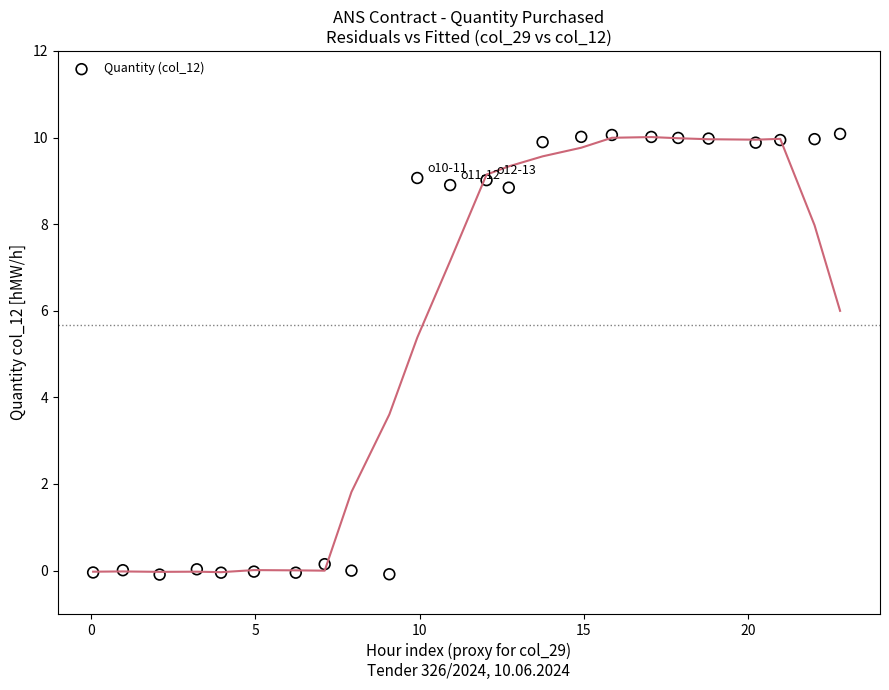

What is the range of X values (max minus min)?

22.7